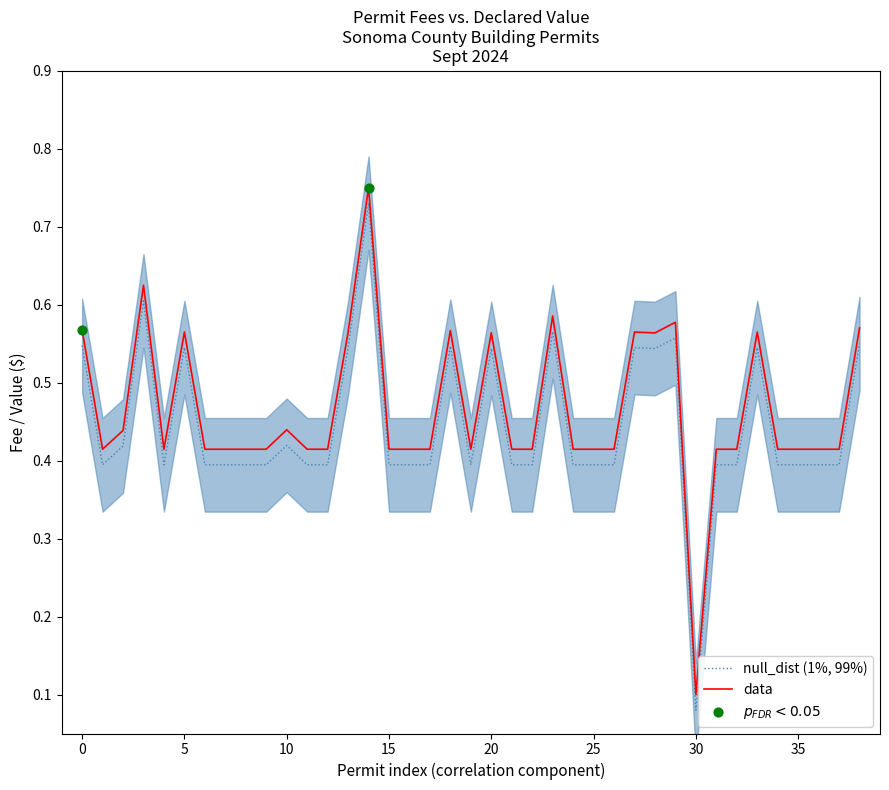

At which label is null_dist (1%, 99%) closest to 0?

30